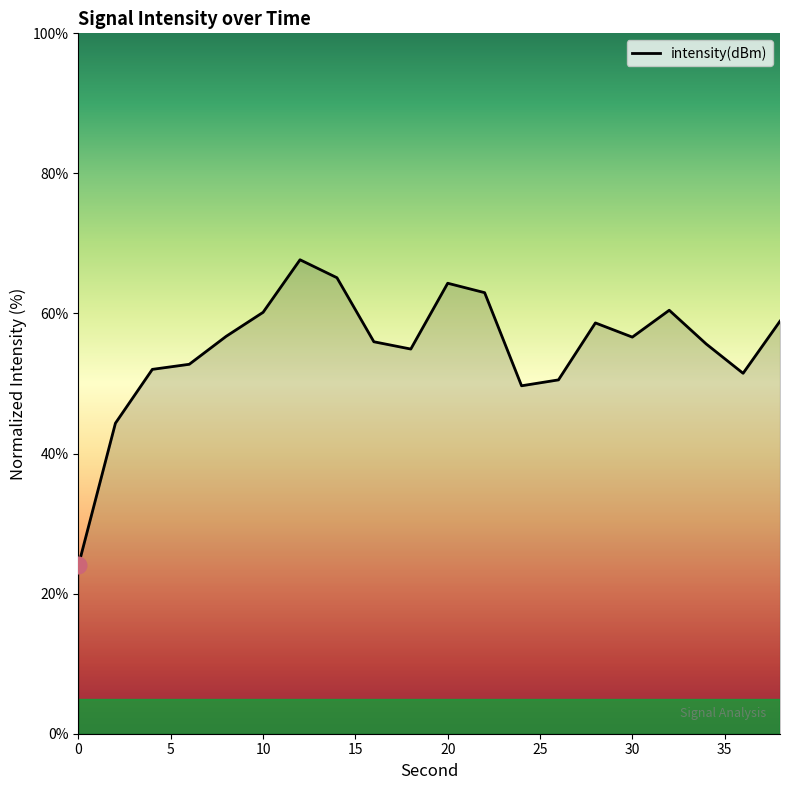

What is the difference between the maximum and minimum values?

43.6